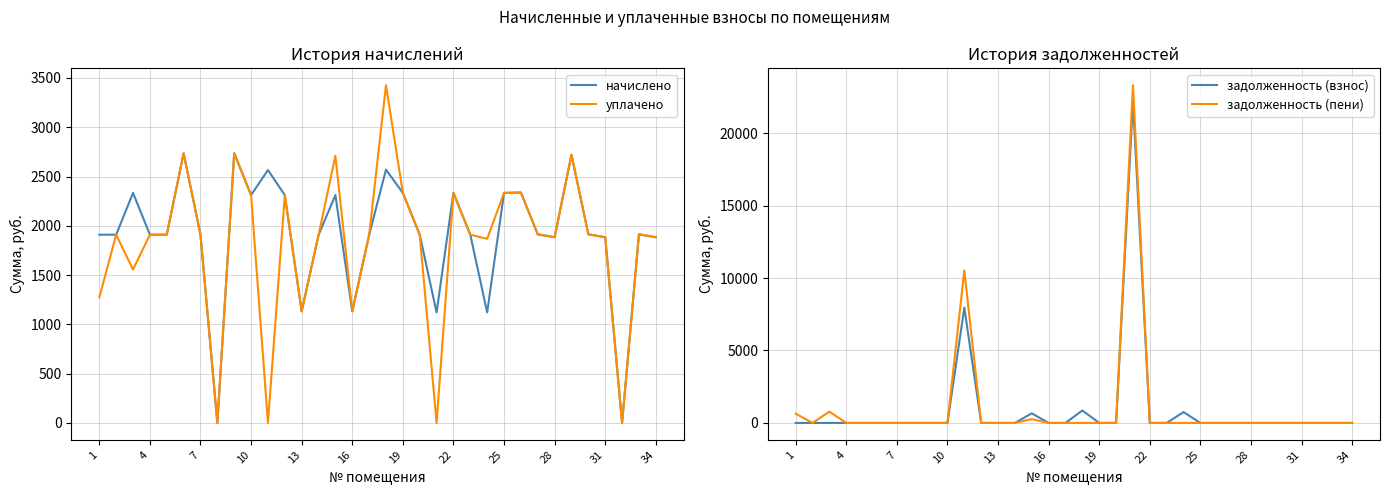

Is this an area chart (filled region under the line)?

No